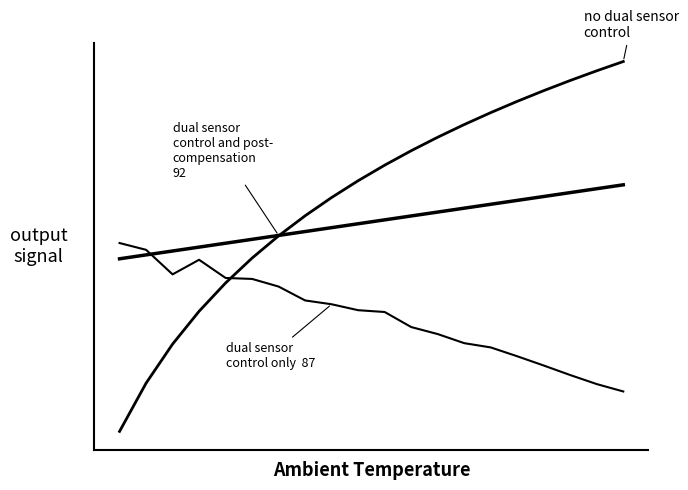

Does the chart have visible grid lines?

No